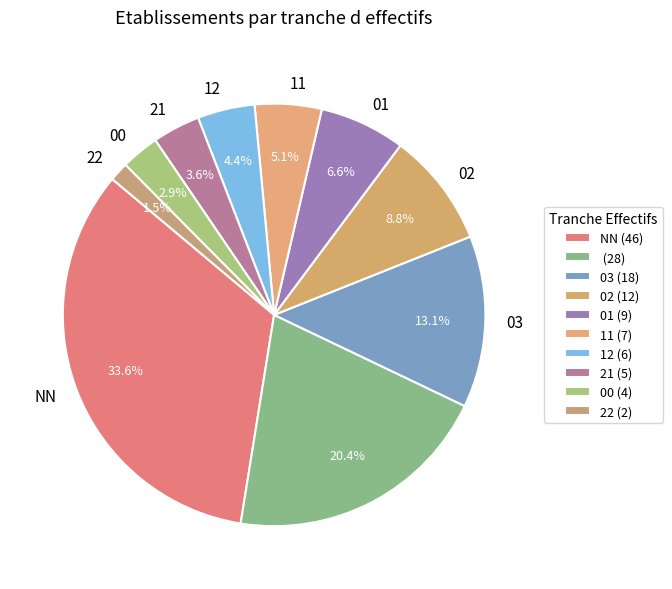

Rank the categories by value from lowest to highest.

22, 00, 21, 12, 11, 01, 02, 03, , NN